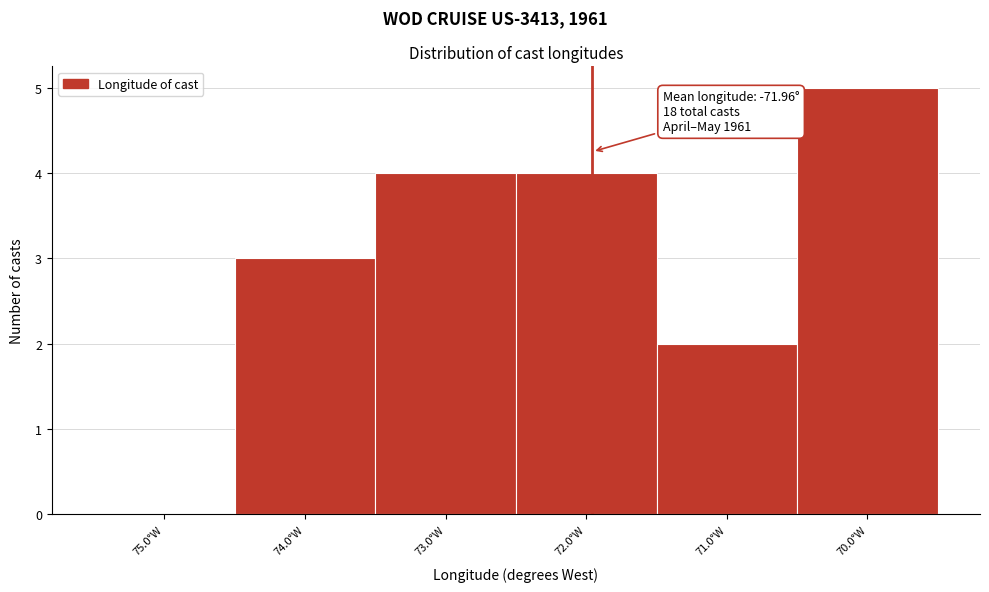

Reading left to right, list all the values displayed in this chart.

75.0°W=0	74.0°W=3	73.0°W=4	72.0°W=4	71.0°W=2	70.0°W=5